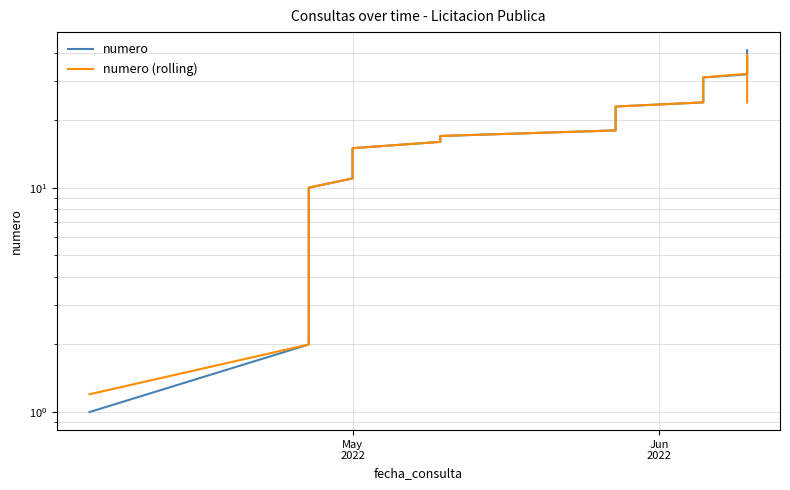

True or false: numero and numero (rolling) intersect in this chart.

True